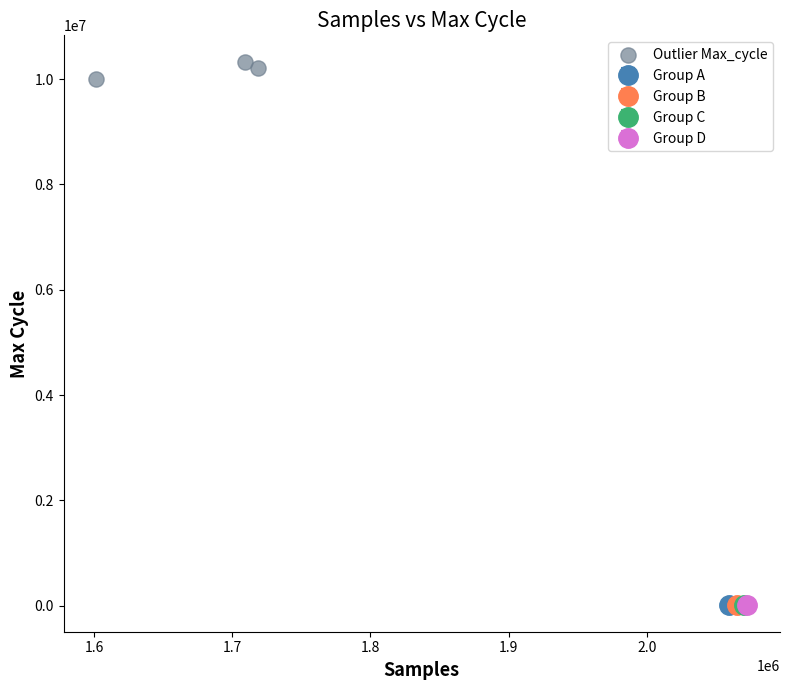

What is the average X value?

1676449